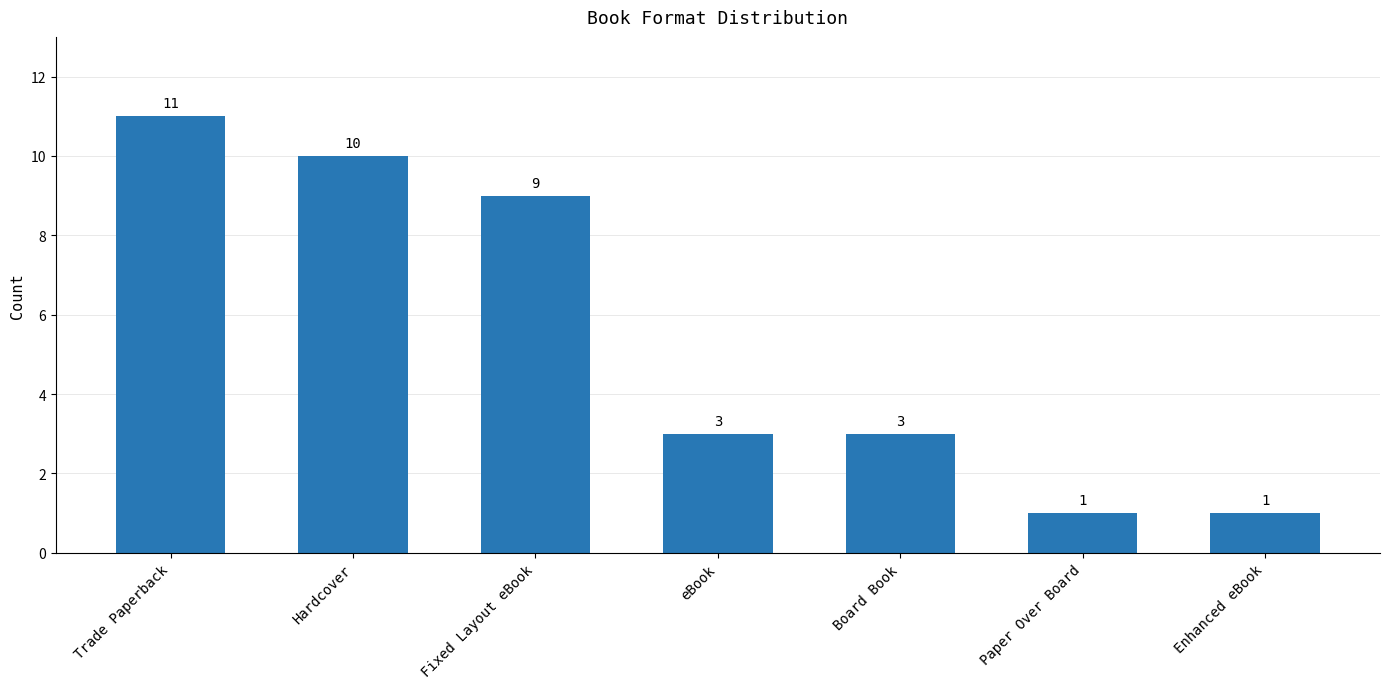

How many data points are less than 3?

2